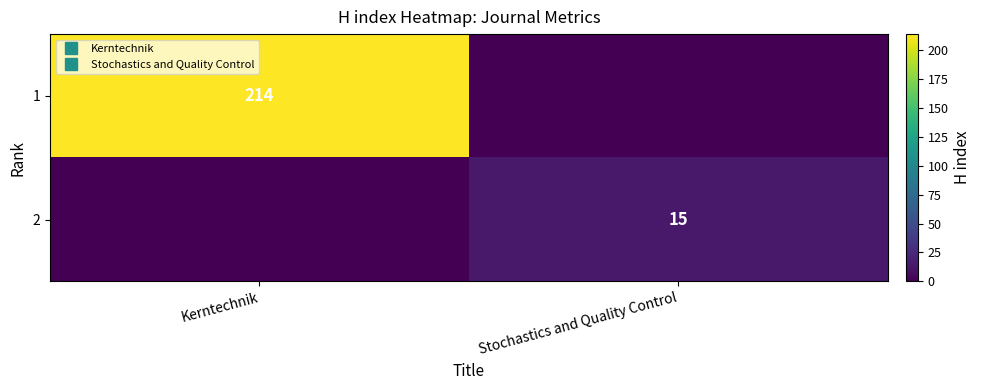

What is the average value of the 1 series?

107